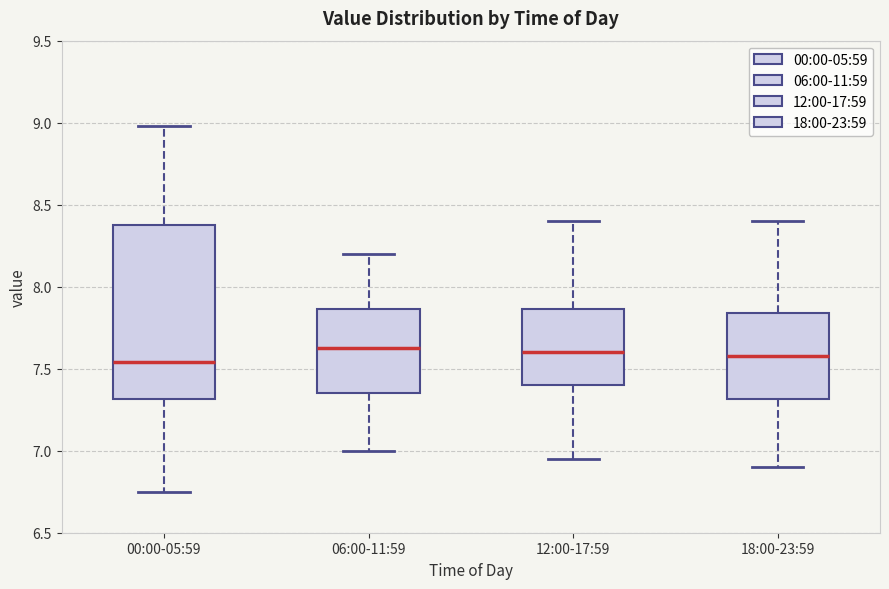

Reading left to right, read every box against the y-axis: the position of its median line, the range the box covers, and the ends of its whiskers. The values are not printed on the chart, so give them approximately, as read against the axis.

00:00-05:59: median 7.55, box 7.30 to 8.40, whiskers 6.75 to 9.00
06:00-11:59: median 7.65, box 7.35 to 7.85, whiskers 7.00 to 8.20
12:00-17:59: median 7.60, box 7.40 to 7.85, whiskers 6.95 to 8.40
18:00-23:59: median 7.60, box 7.30 to 7.85, whiskers 6.90 to 8.40